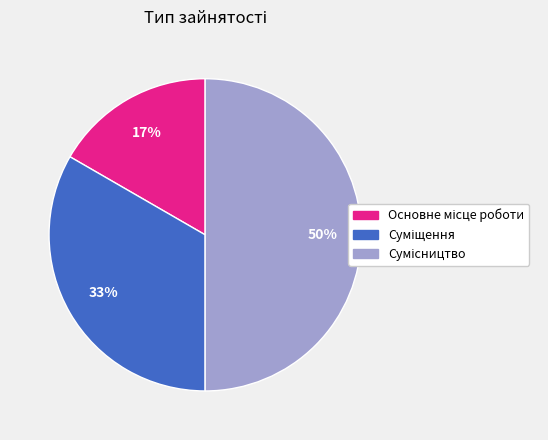

To the nearest percent, what is the difference between the largest and smallest slice percentages?

33%